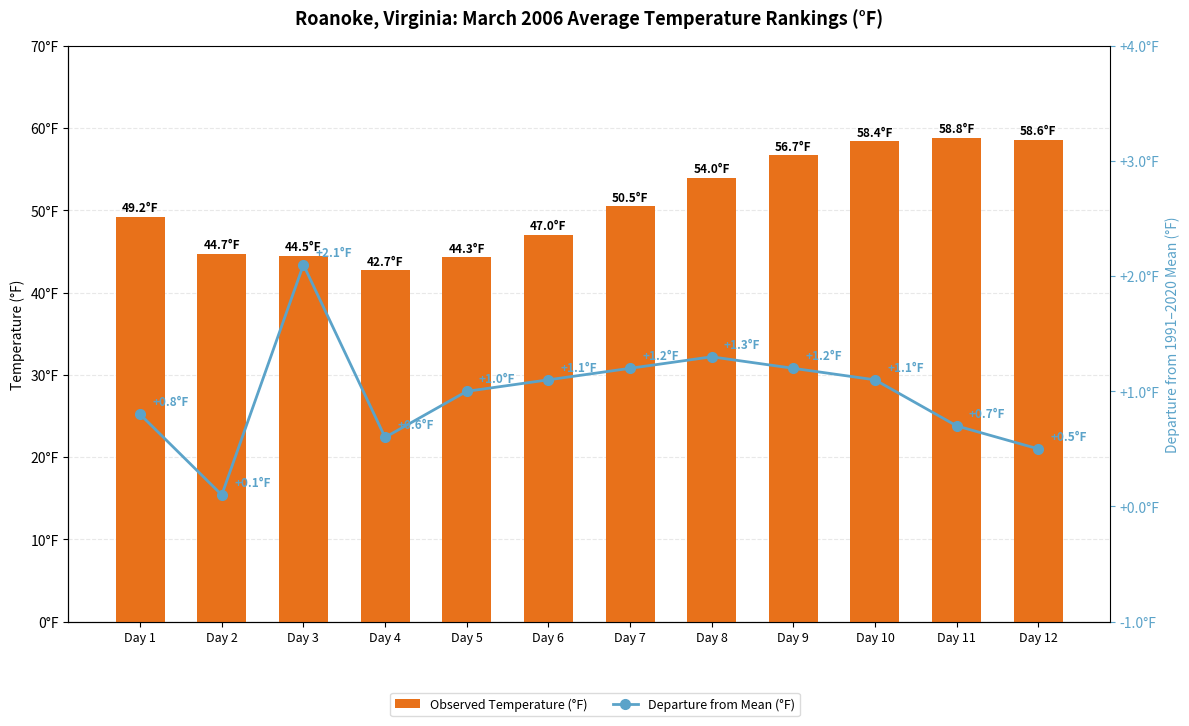

At which label is Observed Temperature (°F) closest to 50?

Day 7